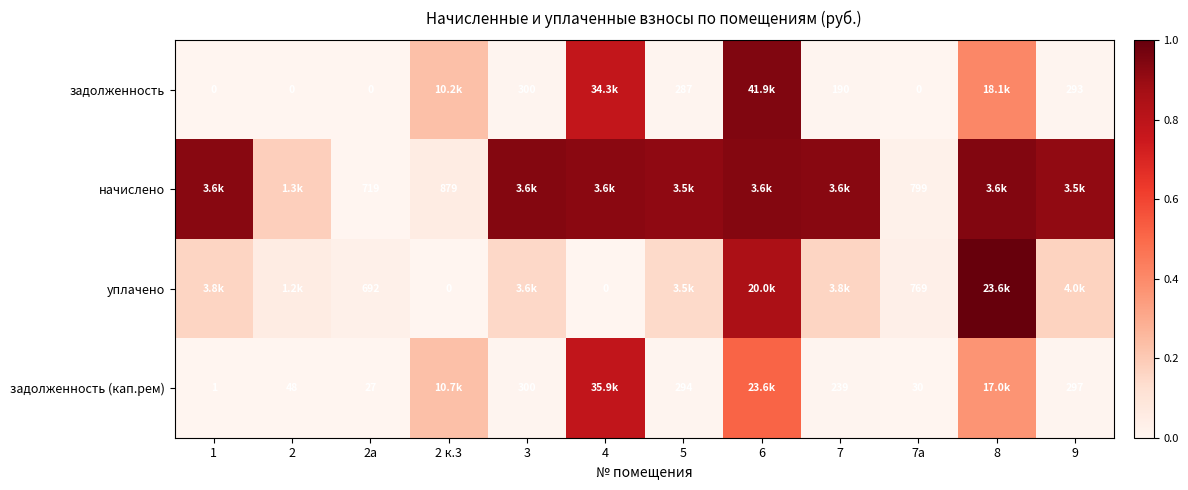

Rank the series at 2а from highest to lowest value.

начислено, уплачено, задолженность (кап.рем), задолженность